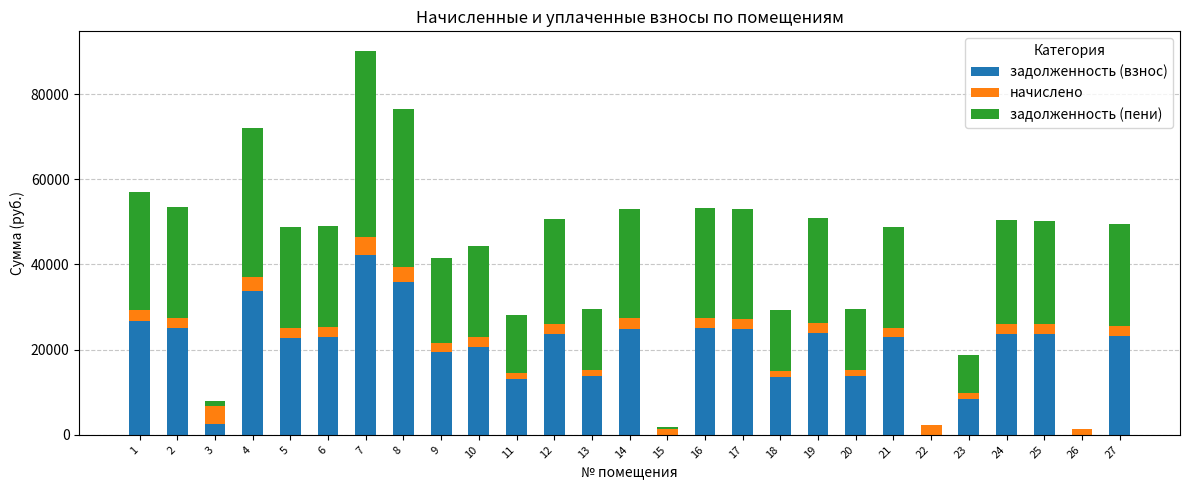

What is the sum of all задолженность (взнос) values?

530872.6